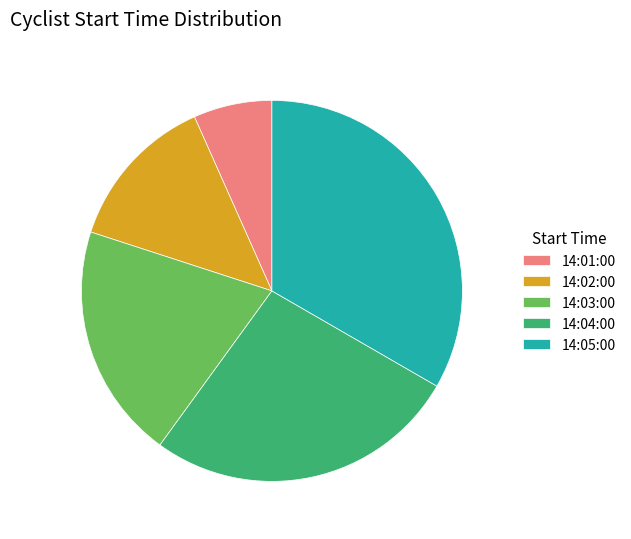

Rank the categories by value from lowest to highest.

14:01:00, 14:02:00, 14:03:00, 14:04:00, 14:05:00